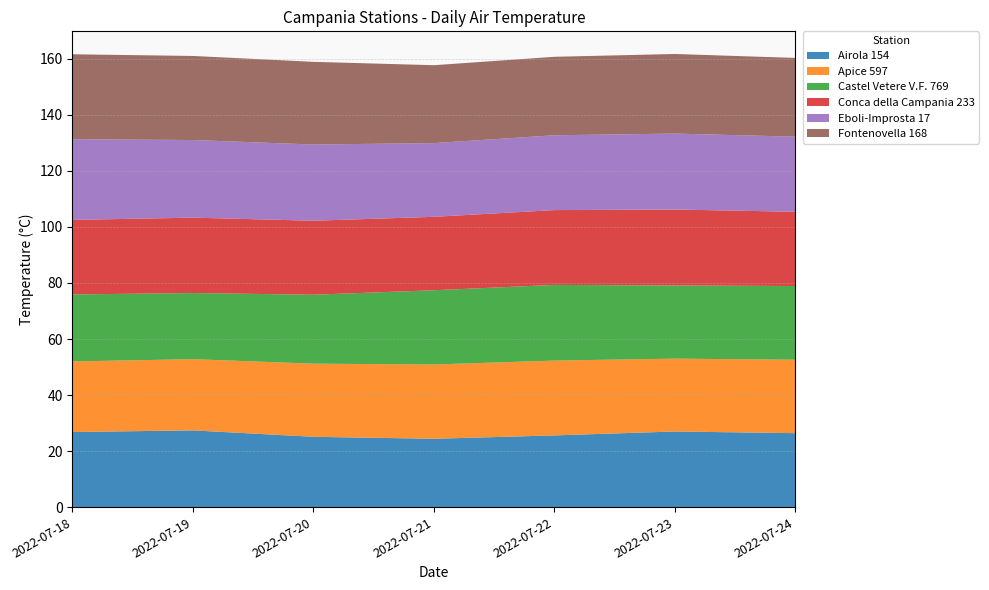

Reading left to right, what are all the values shown in this chart?

Airola 154: 2022-07-18=26.8	2022-07-19=27.4	2022-07-20=25.1	2022-07-21=24.4	2022-07-22=25.6	2022-07-23=27.0	2022-07-24=26.4
Apice 597: 2022-07-18=25.2	2022-07-19=25.4	2022-07-20=26.1	2022-07-21=26.5	2022-07-22=26.7	2022-07-23=26.0	2022-07-24=26.2
Castel Vetere V.F. 769: 2022-07-18=23.9	2022-07-19=23.6	2022-07-20=24.6	2022-07-21=26.5	2022-07-22=27.0	2022-07-23=26.1	2022-07-24=26.3
Conca della Campania 233: 2022-07-18=26.6	2022-07-19=26.9	2022-07-20=26.4	2022-07-21=26.2	2022-07-22=26.7	2022-07-23=27.1	2022-07-24=26.5
Eboli-Improsta 17: 2022-07-18=28.8	2022-07-19=27.7	2022-07-20=27.2	2022-07-21=26.3	2022-07-22=26.7	2022-07-23=27.1	2022-07-24=26.8
Fontenovella 168: 2022-07-18=30.3	2022-07-19=30.0	2022-07-20=29.5	2022-07-21=27.8	2022-07-22=28.0	2022-07-23=28.4	2022-07-24=28.1